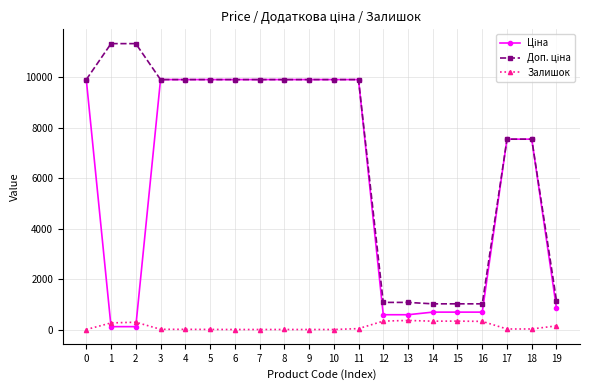

What is the total value across all series at 0?

19817.0